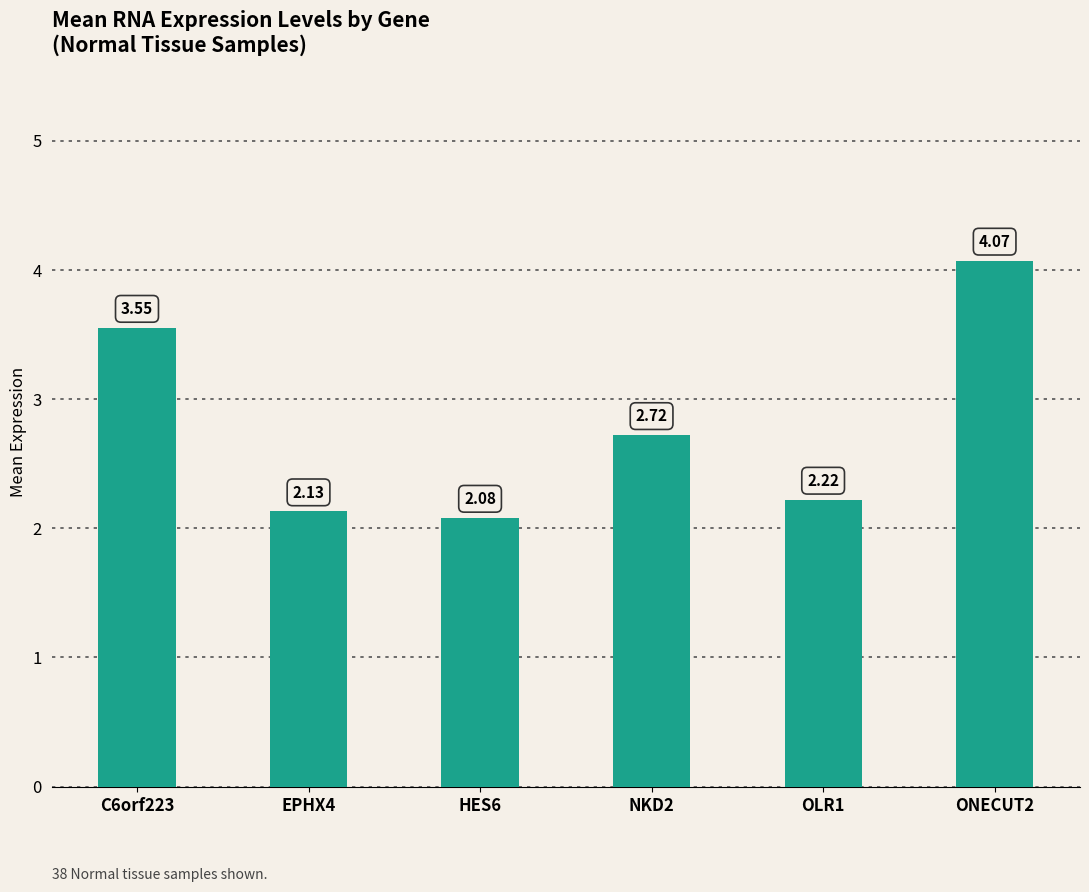

Which has a higher value, NKD2 or C6orf223?

C6orf223